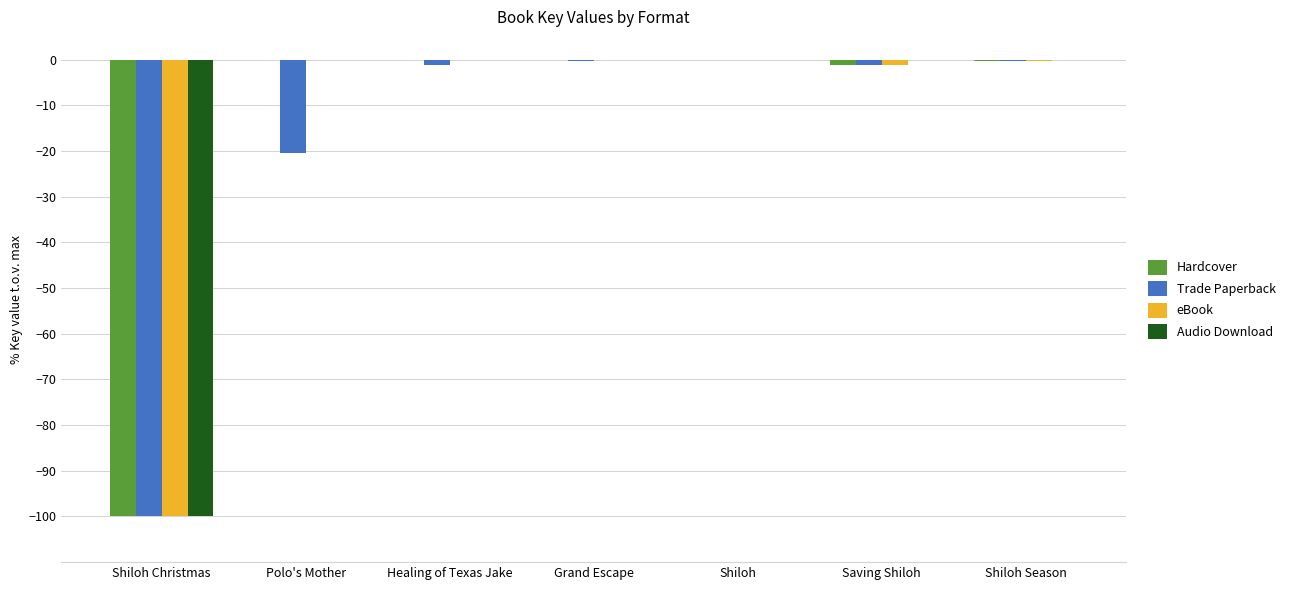

Which series changed the most between Polo's Mother and Grand Escape?

Trade Paperback